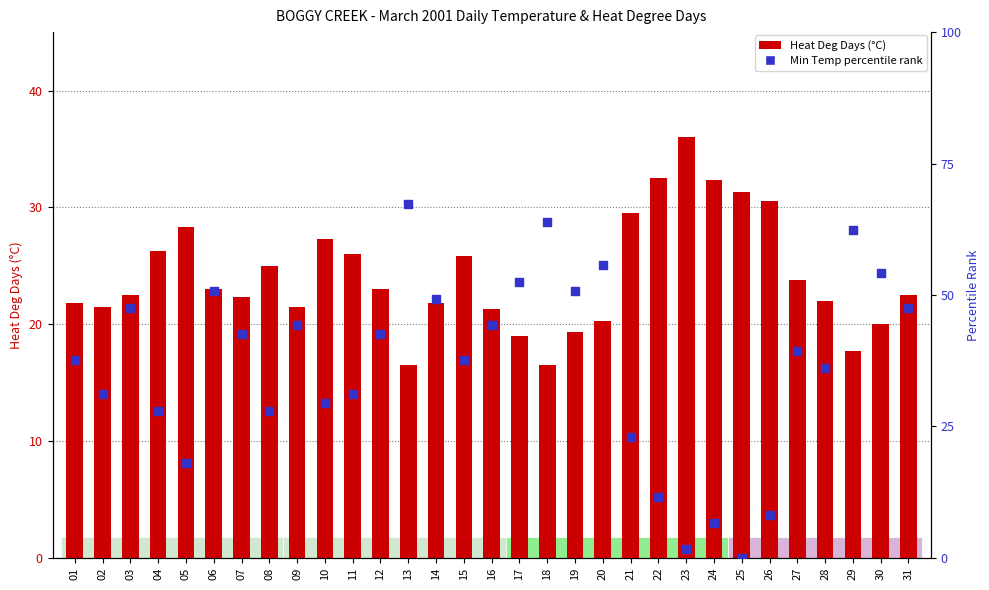

At which category is the sum across all series the highest?

13